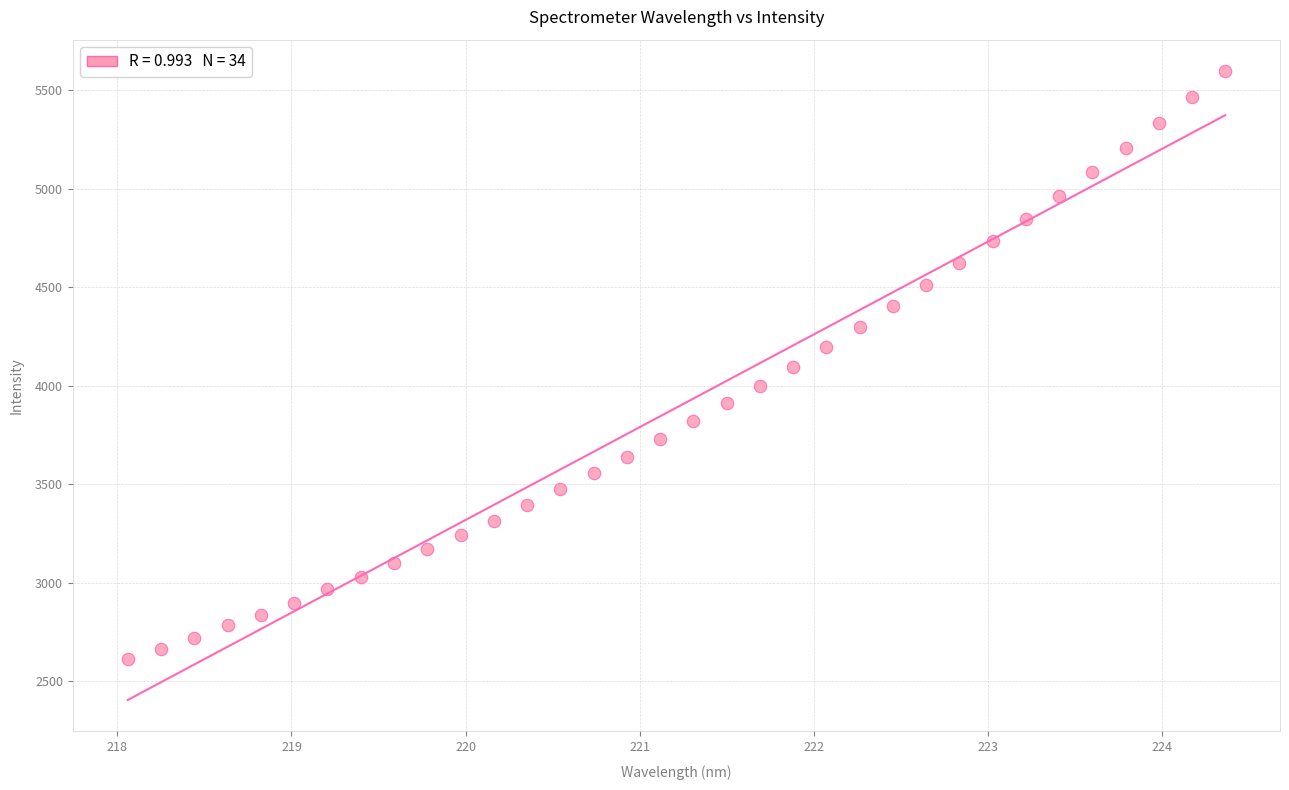

What is the range of Y values (max minus min)?

2987.6